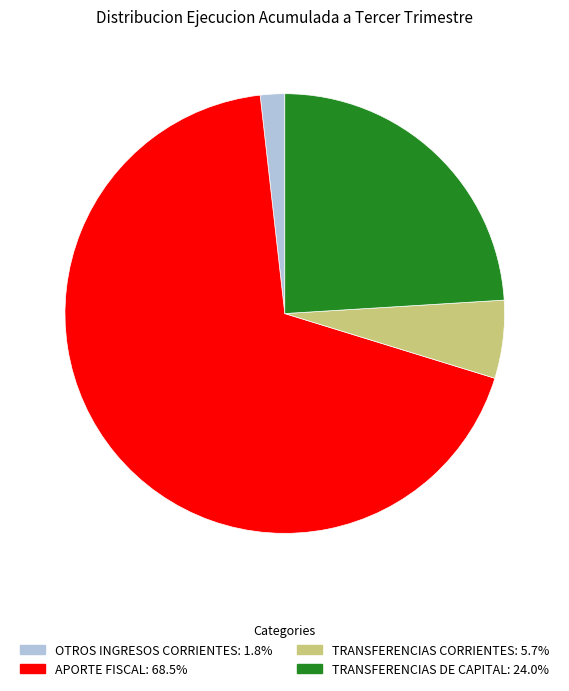

What is the largest slice in the pie chart?

APORTE FISCAL